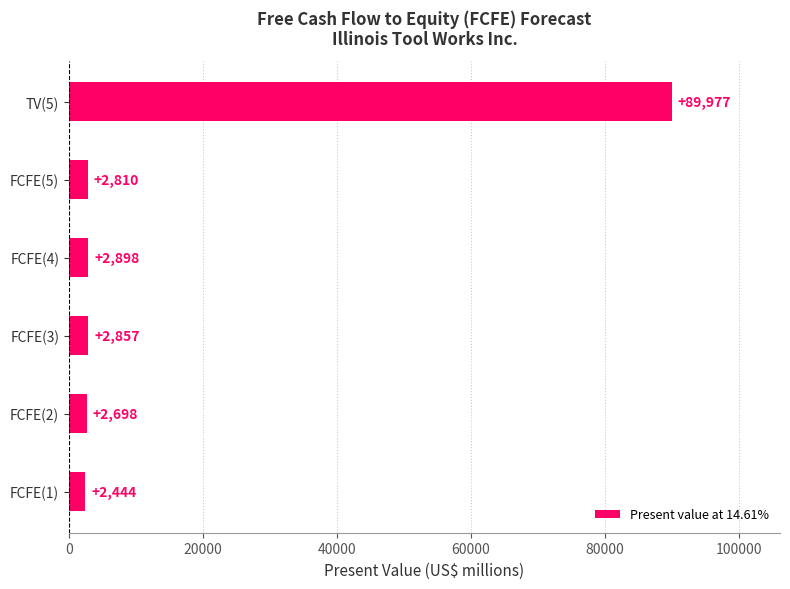

The value at FCFE(5) is 2810. True or false?

True